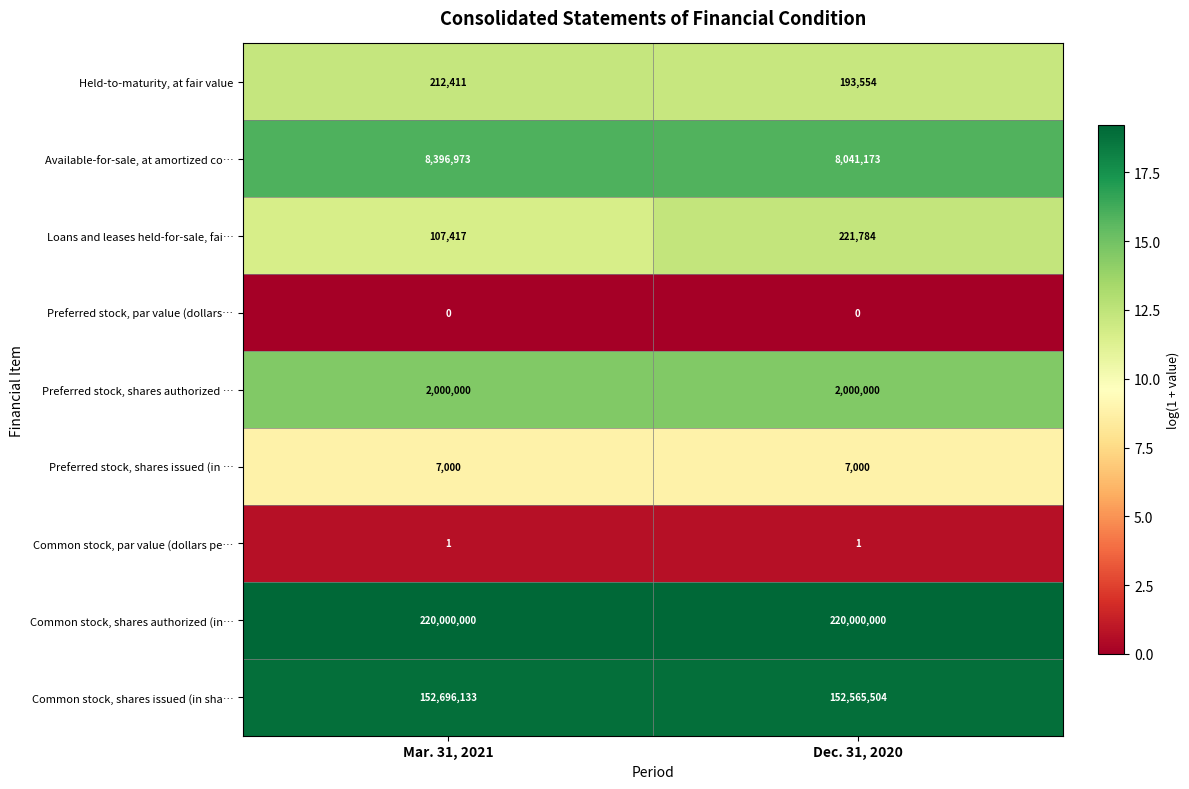

At Dec. 31, 2020, list the series in order from largest to smallest.

Common stock, shares authorized (in…, Common stock, shares issued (in sha…, Available-for-sale, at amortized co…, Preferred stock, shares authorized …, Loans and leases held-for-sale, fai…, Held-to-maturity, at fair value, Preferred stock, shares issued (in …, Common stock, par value (dollars pe…, Preferred stock, par value (dollars…